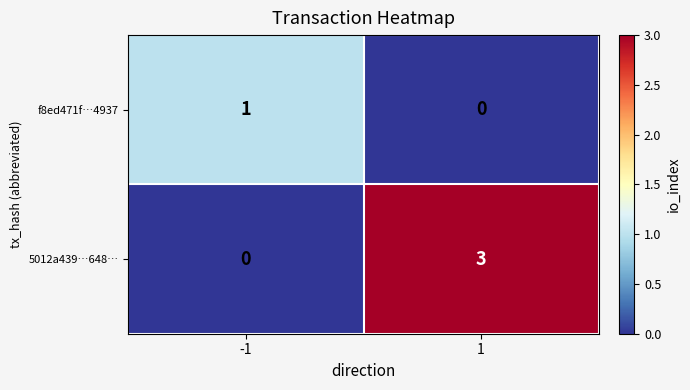

Count the number of categories in the chart.

2